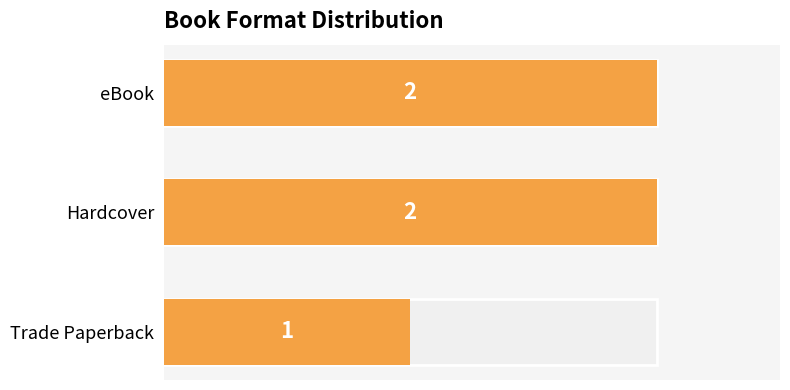

How many distinct data groups are displayed?

1